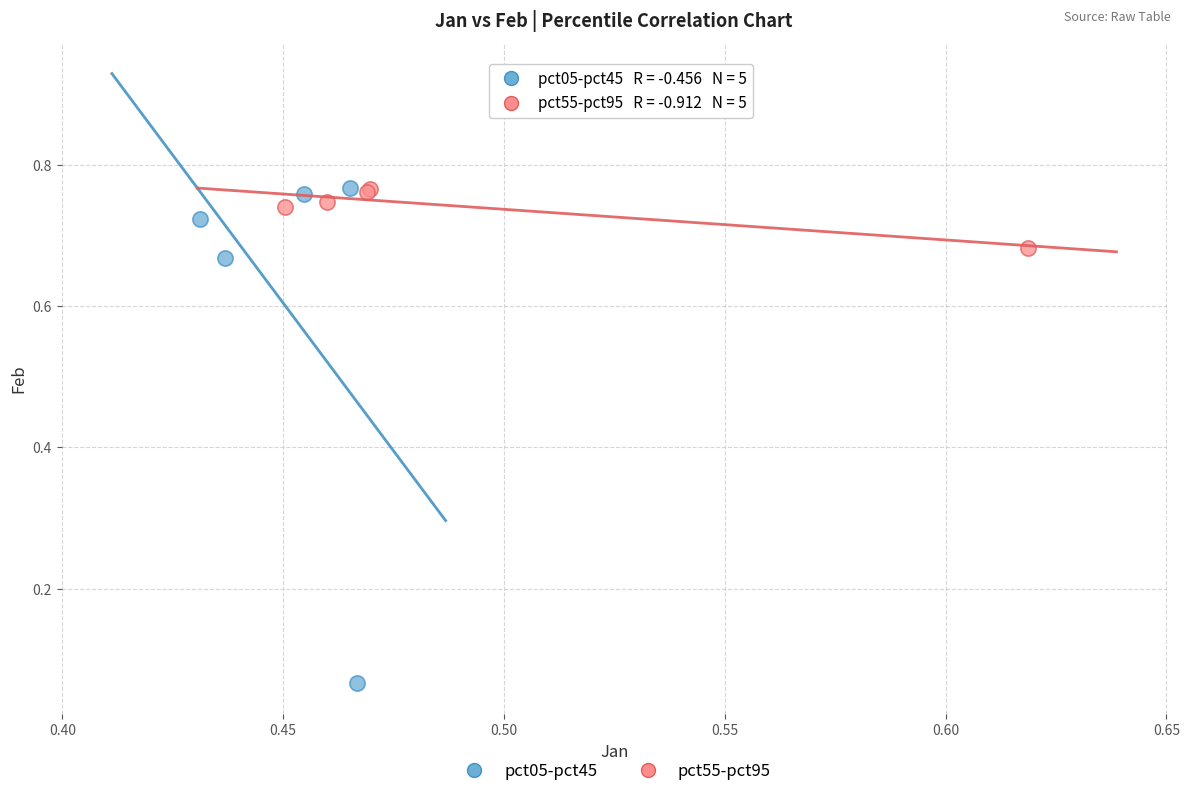

What are all the series names shown in the legend?

pct05-pct45, pct55-pct95